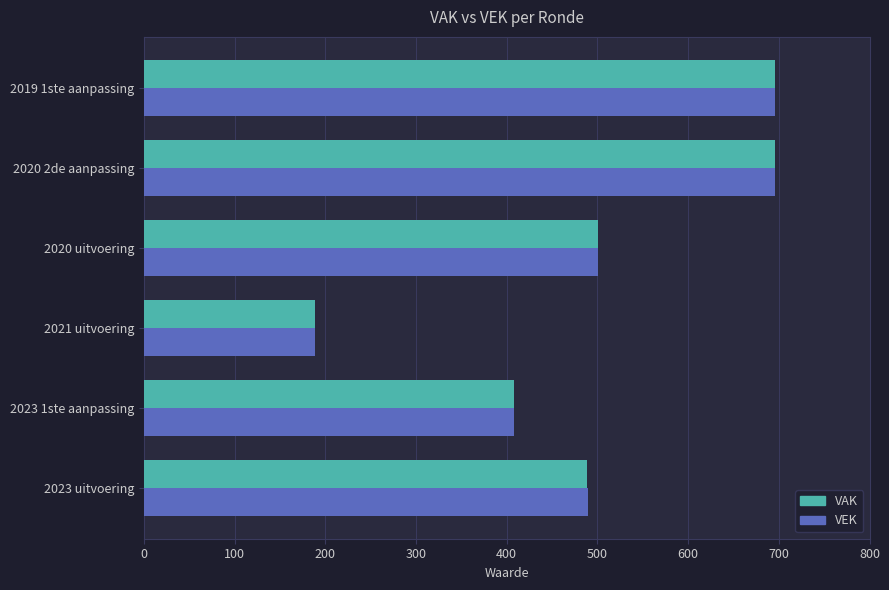

What is the smallest value displayed?

189